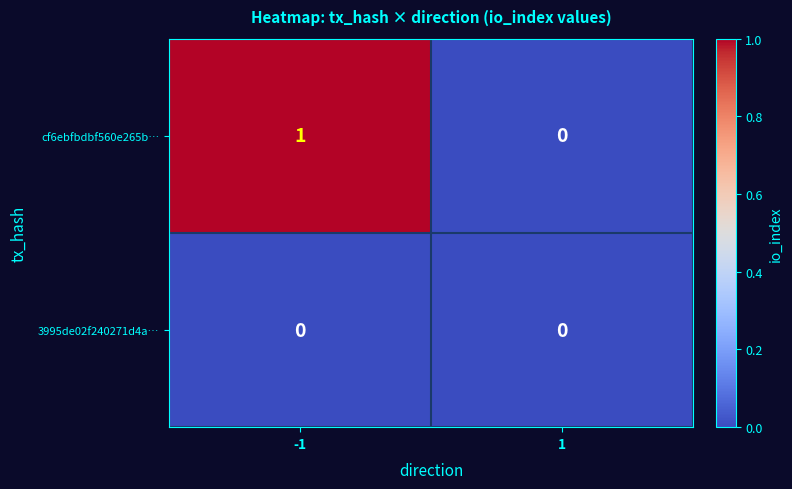

Reading right to left, transcribe all the data shown in this chart.

cf6ebfbdbf560e265b…: 1=0	-1=1
3995de02f240271d4a…: 1=0	-1=0